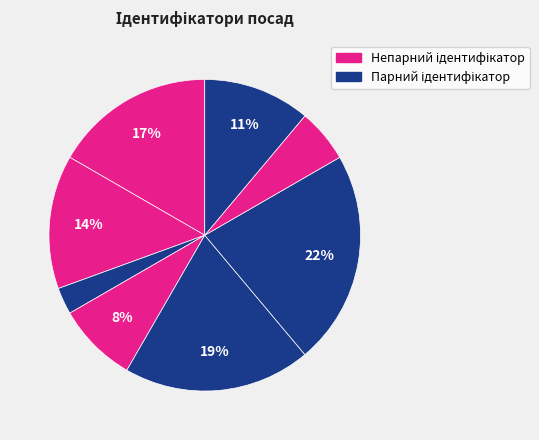

Does any single category account for the majority?

No